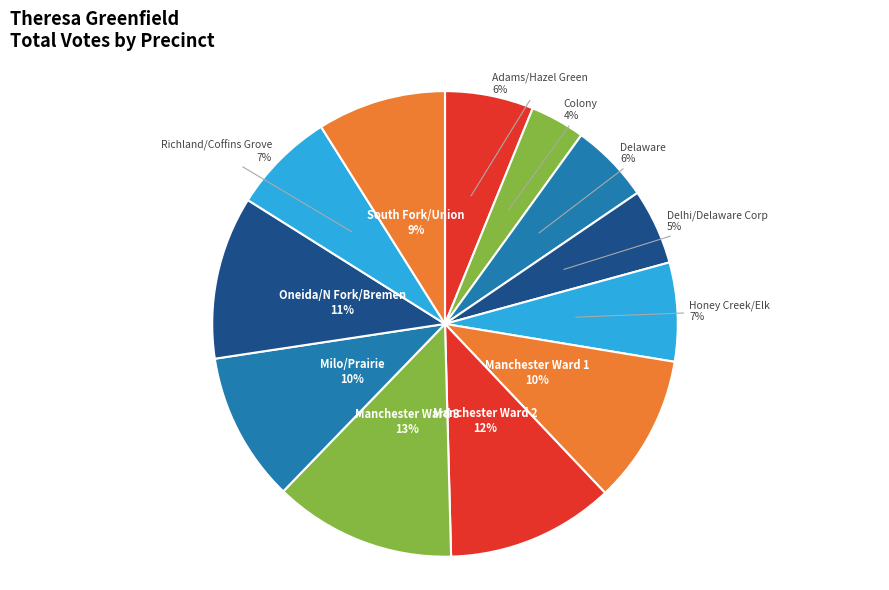

Rank the categories by value from highest to lowest.

Manchester Ward 3, Manchester Ward 2, Oneida/N Fork/Bremen, Milo/Prairie, Manchester Ward 1, South Fork/Union, Richland/Coffins Grove, Honey Creek/Elk, Adams/Hazel Green, Delaware, Delhi/Delaware Corp, Colony